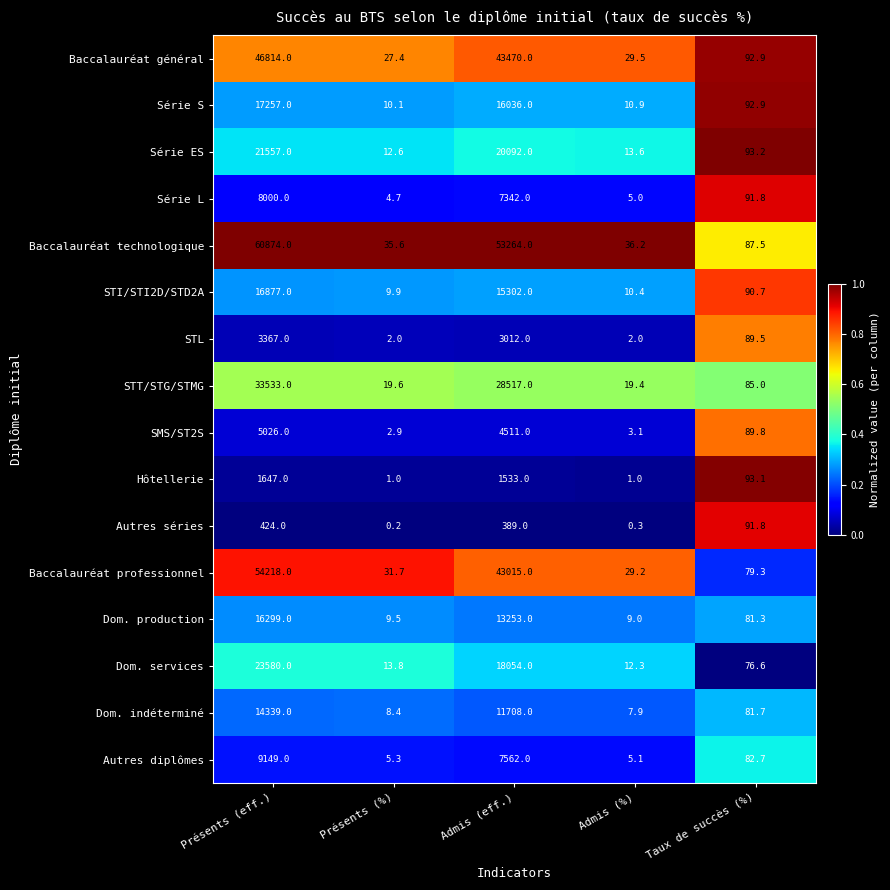

What is the spread (max minus min) of values at Taux de succès (%)?

16.6